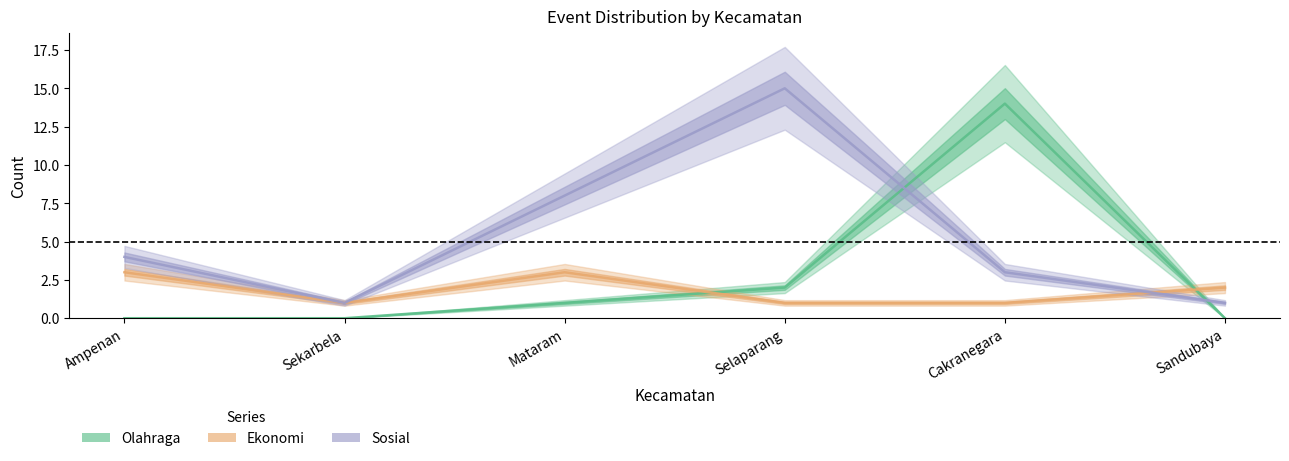

Which series has the largest range (max minus min)?

Olahraga